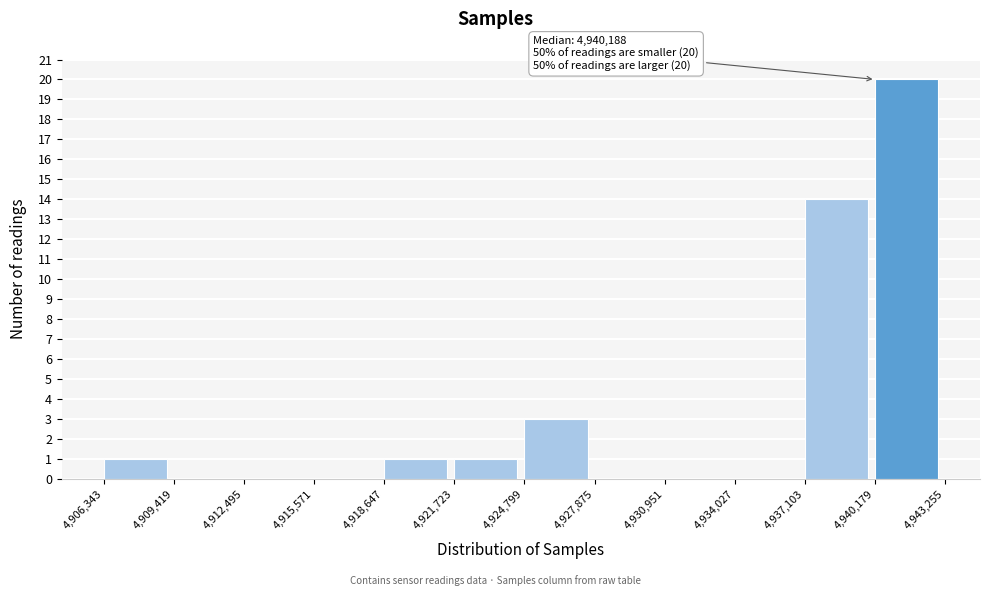

Which range on the x-axis has the tallest bar?

4,940,179 to 4,943,255